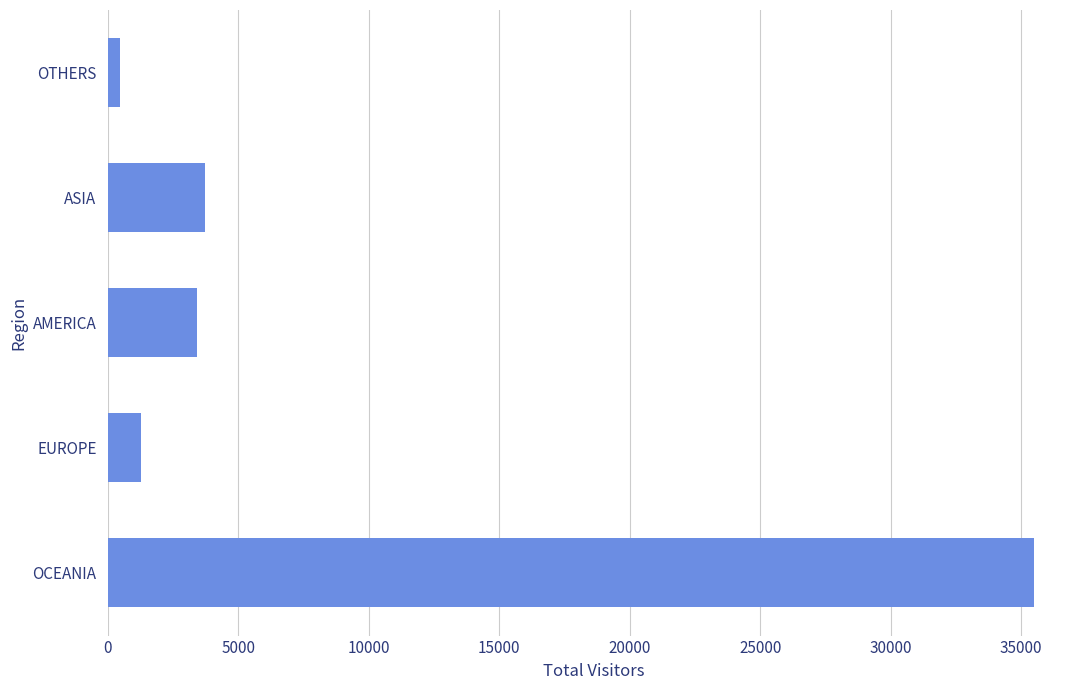

How many series are shown in this chart?

1